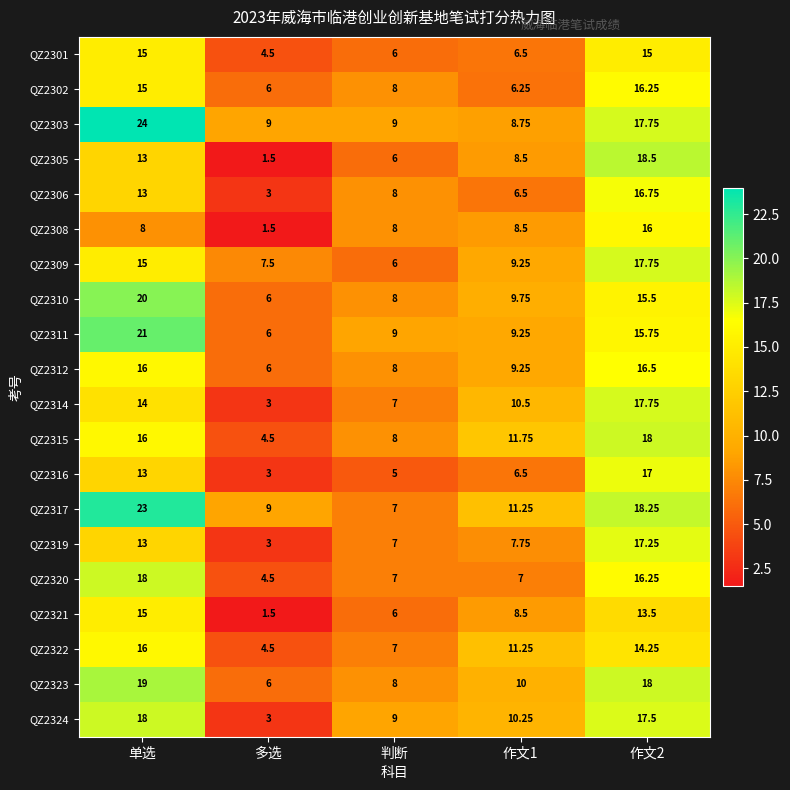

Is the value of QZ2306 at 单选 greater than the value of QZ2301 at 单选?

No